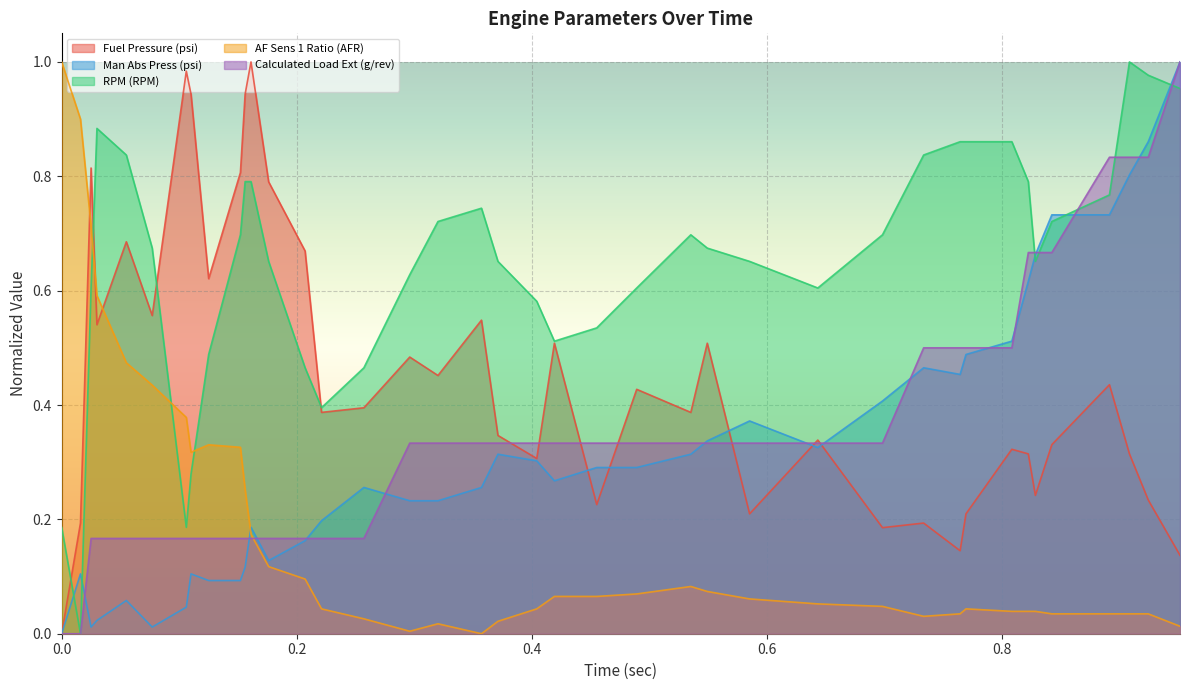

True or false: AF Sens 1 Ratio (AFR) has a value of 0.0 at 35.

False